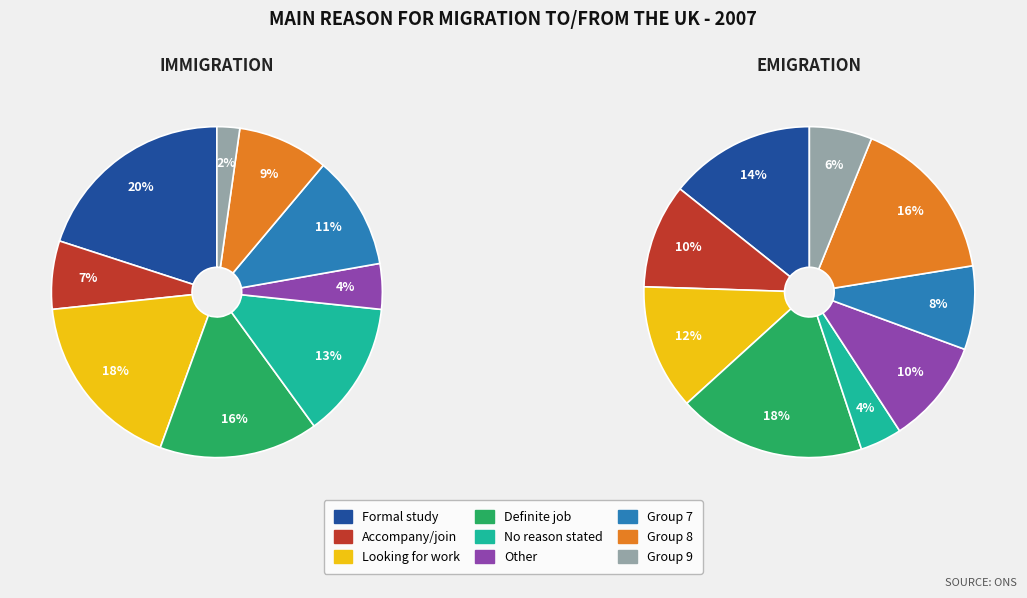

How many slices are in this pie chart?

9